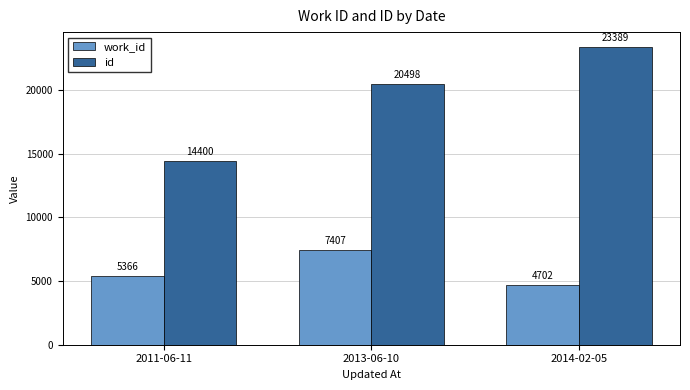

What is the sum of the id values at 2013-06-10 and 2011-06-11?

34898